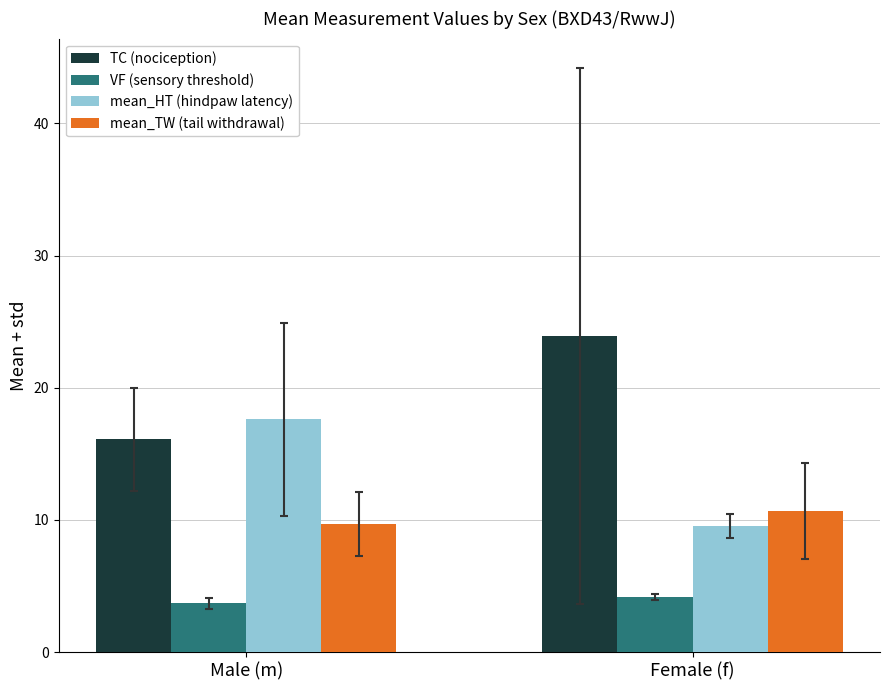

The value of mean_HT (hindpaw latency) at Female (f) is 16.3. True or false?

False